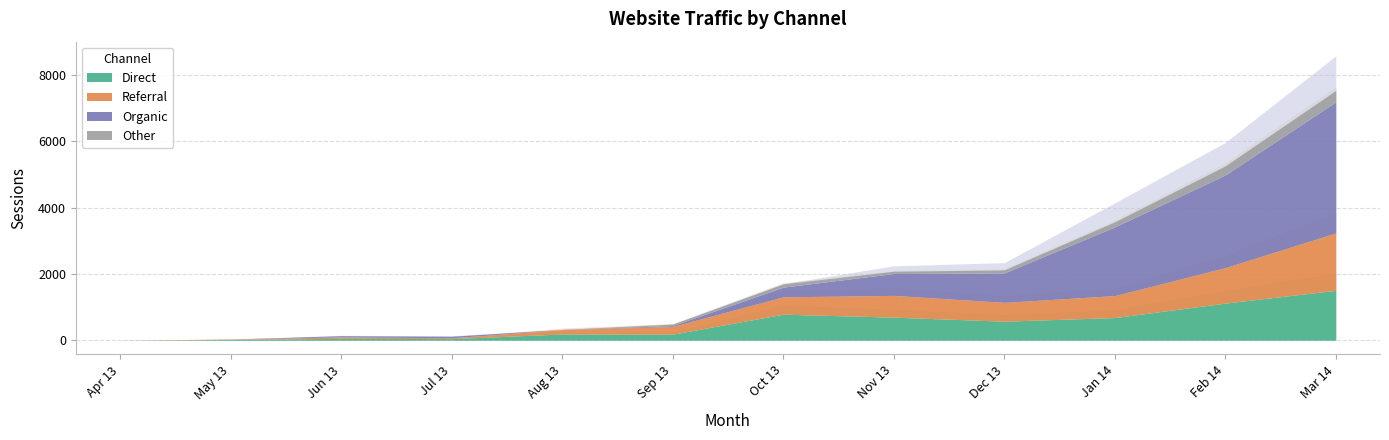

What is the label of the 9th point from the right?

Jul 13